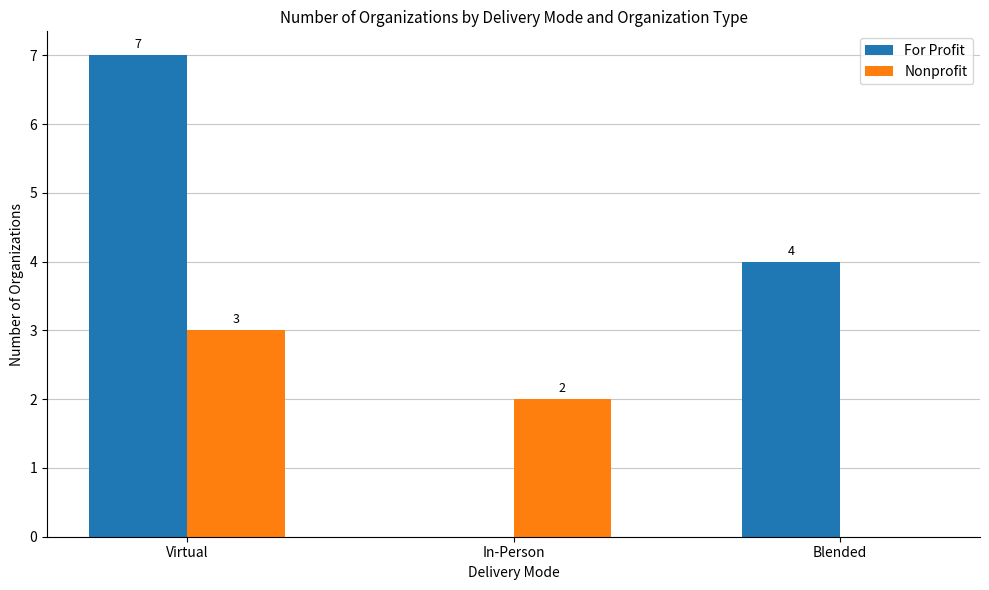

Are the bars horizontal?

No